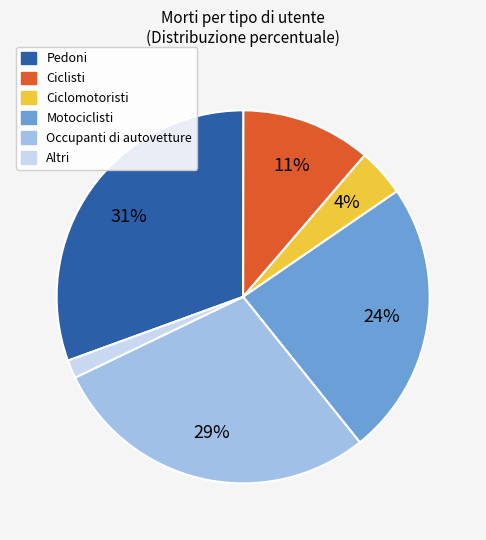

To the nearest percent, what portion does Occupanti di autovetture represent?

29%